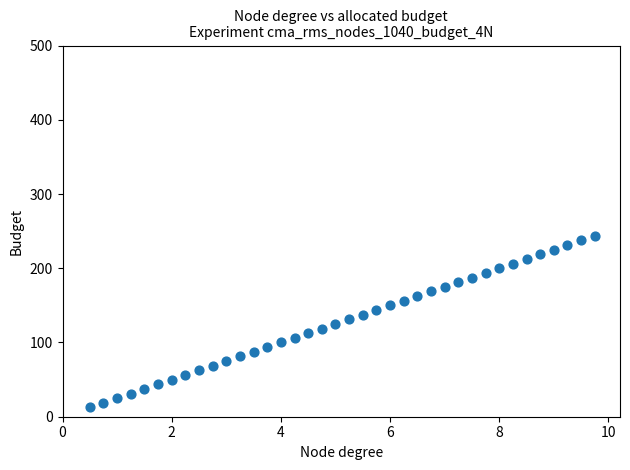

What is the range of X values (max minus min)?

9.2